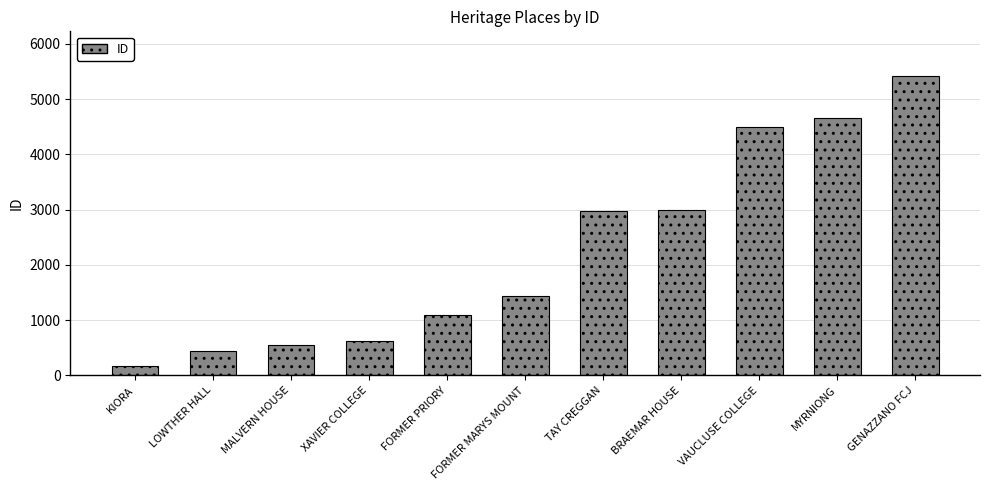

What is the smallest value displayed?

161